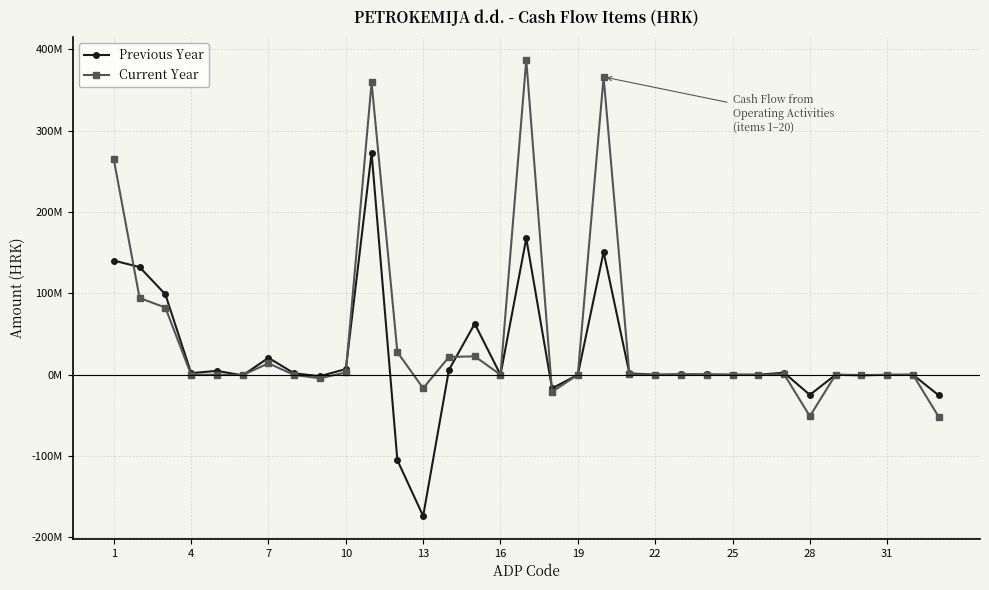

What are all the series names shown in the legend?

Previous Year, Current Year